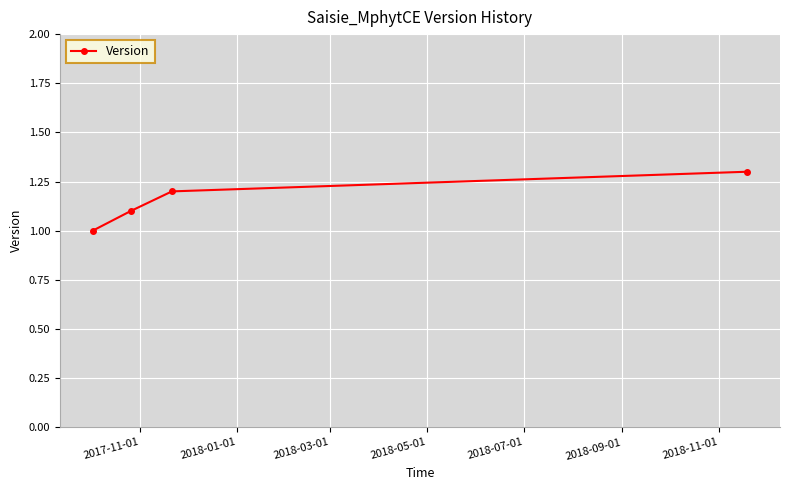

What is the sum of all values?

4.6